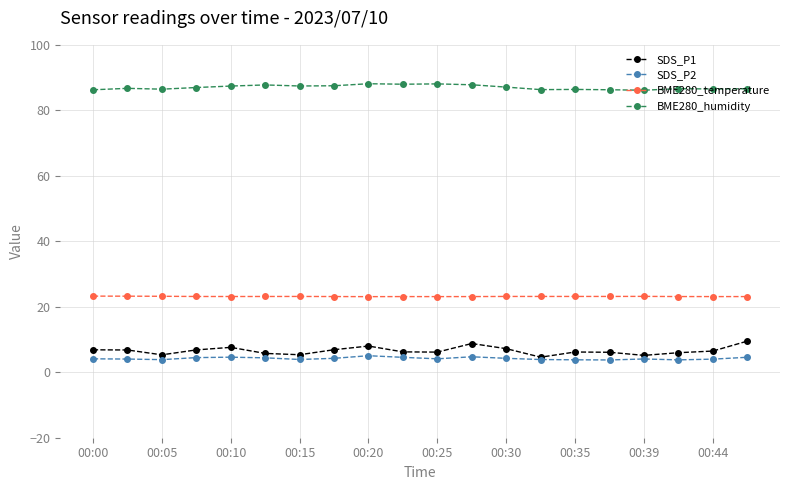

What is the greatest value displayed?

88.1